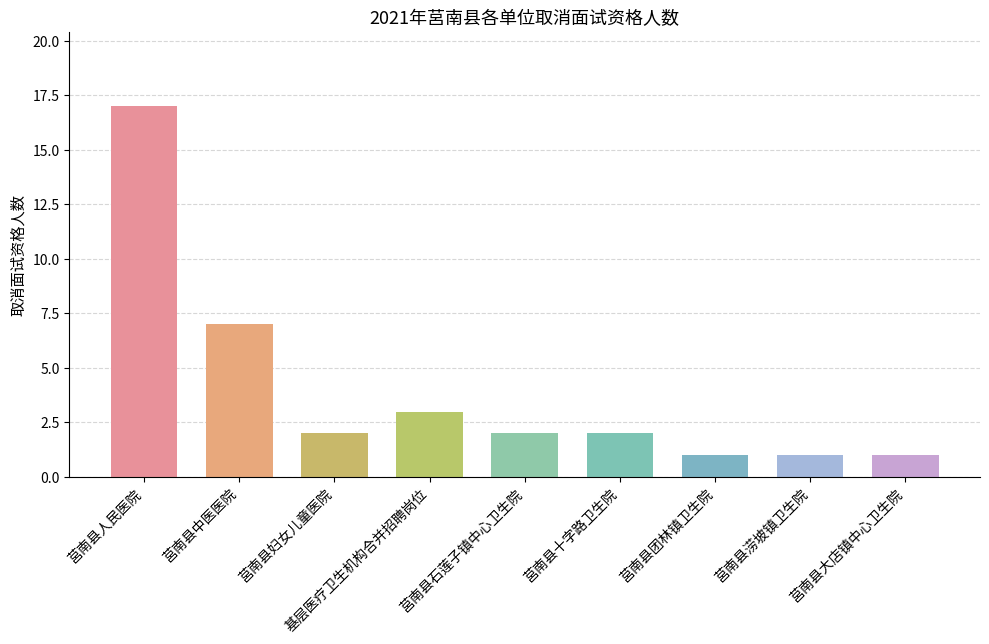

At which label does the data first exceed 2?

莒南县人民医院